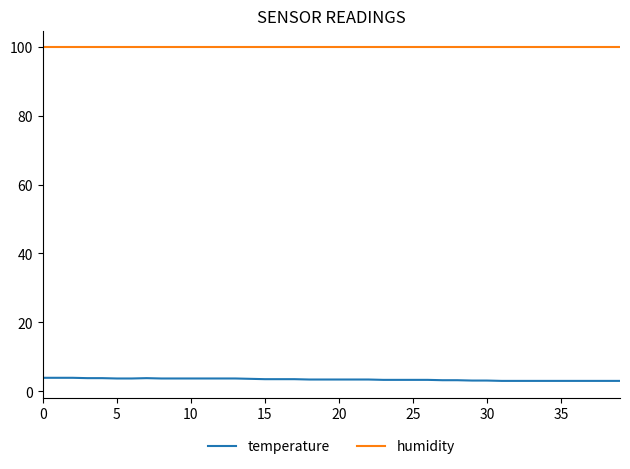

What is the average value of the temperature series?

3.4